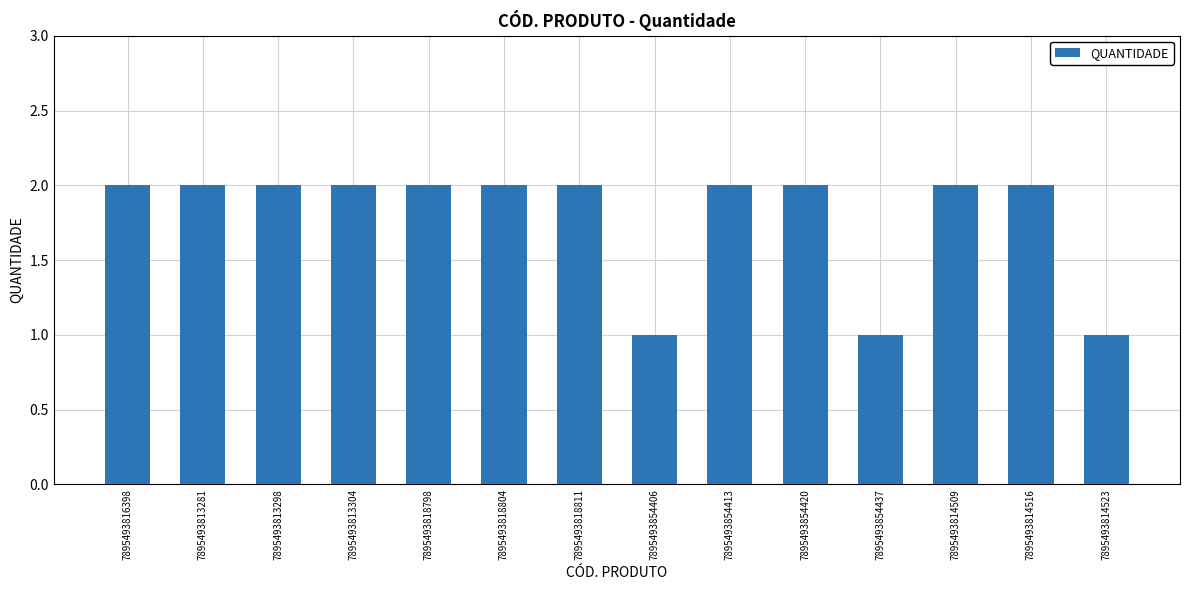

What is the value of the 14th bar from the left?

1